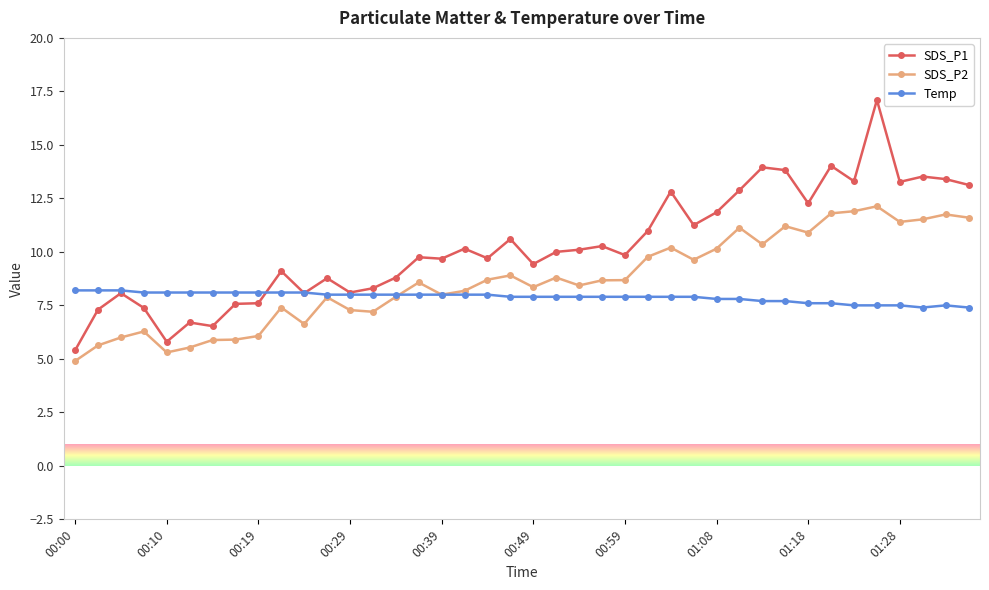

List the series in order of their overall mean, highest first.

SDS_P1, SDS_P2, Temp